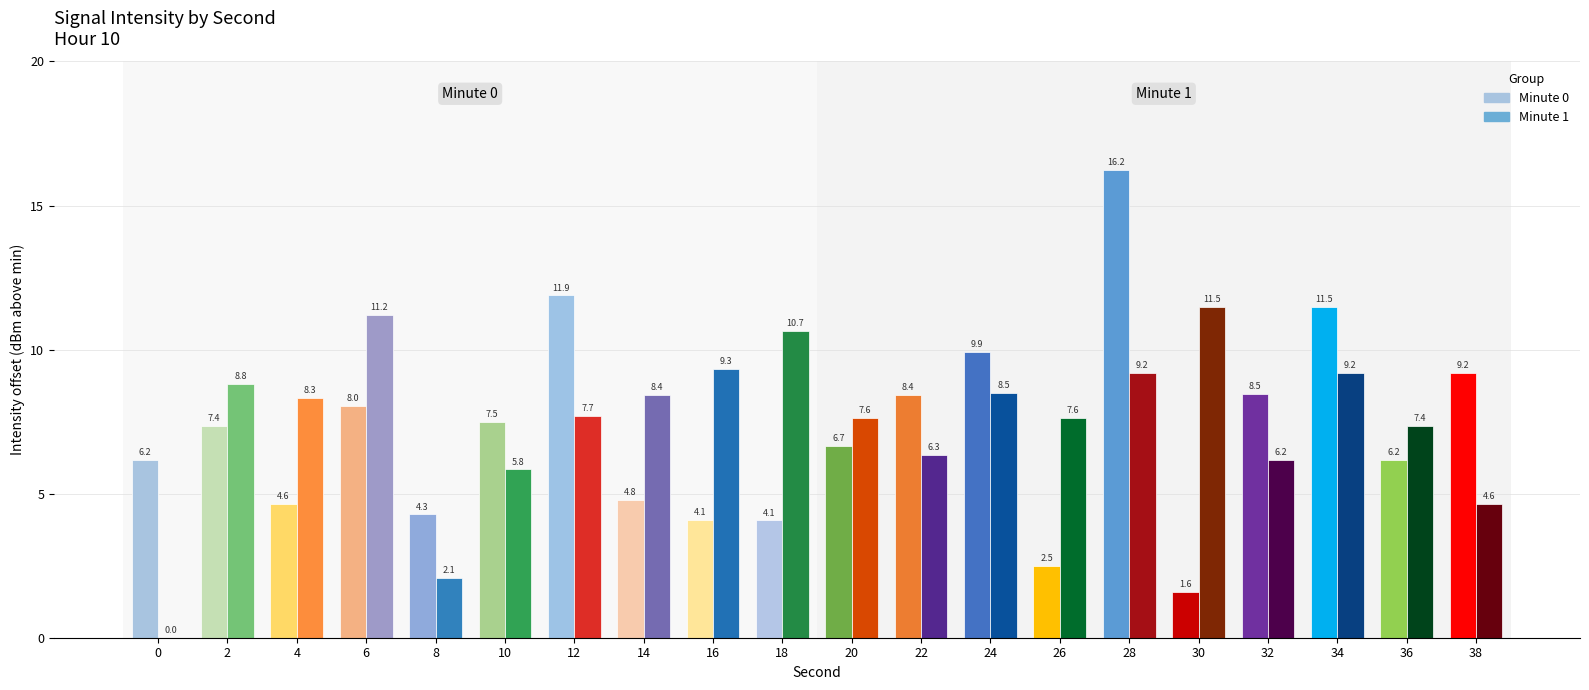

Which series has the widest spread of values?

Minute 0